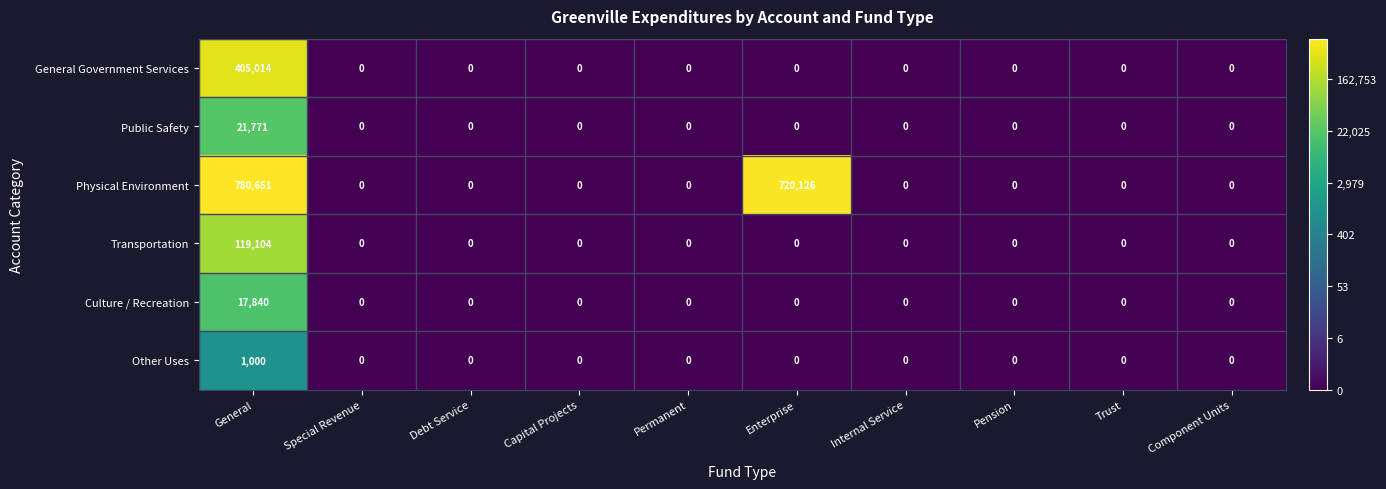

The value of Transportation at Enterprise is -61250. True or false?

False